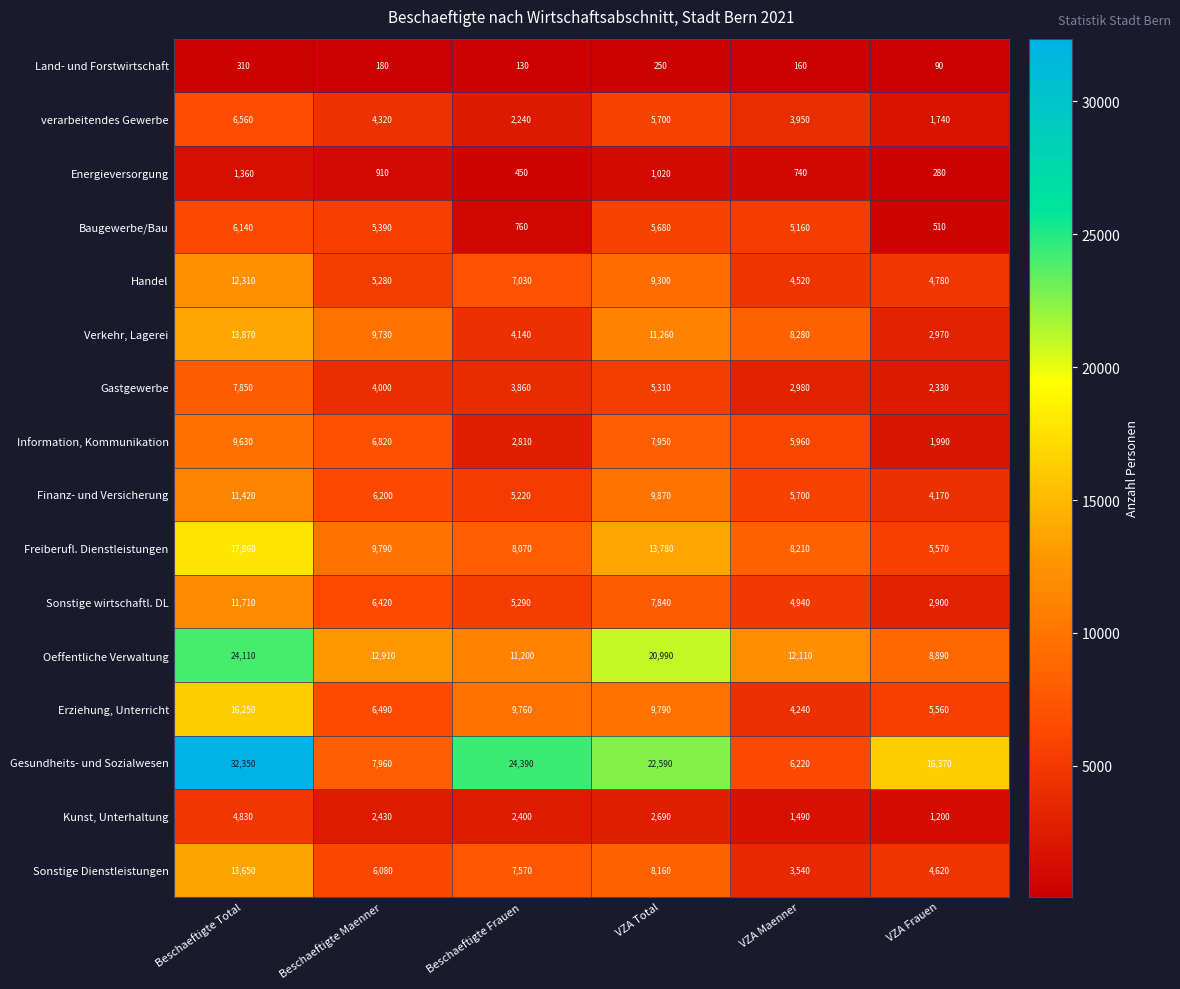

What is the greatest value displayed?

32350